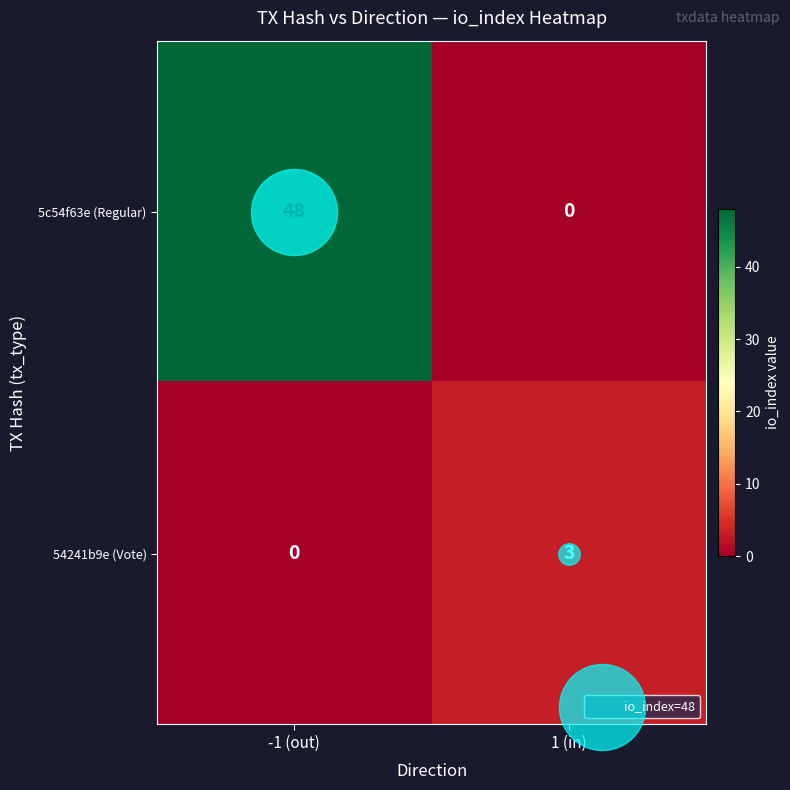

The value of 54241b9e (Vote) at 1 (in) is 3. True or false?

True